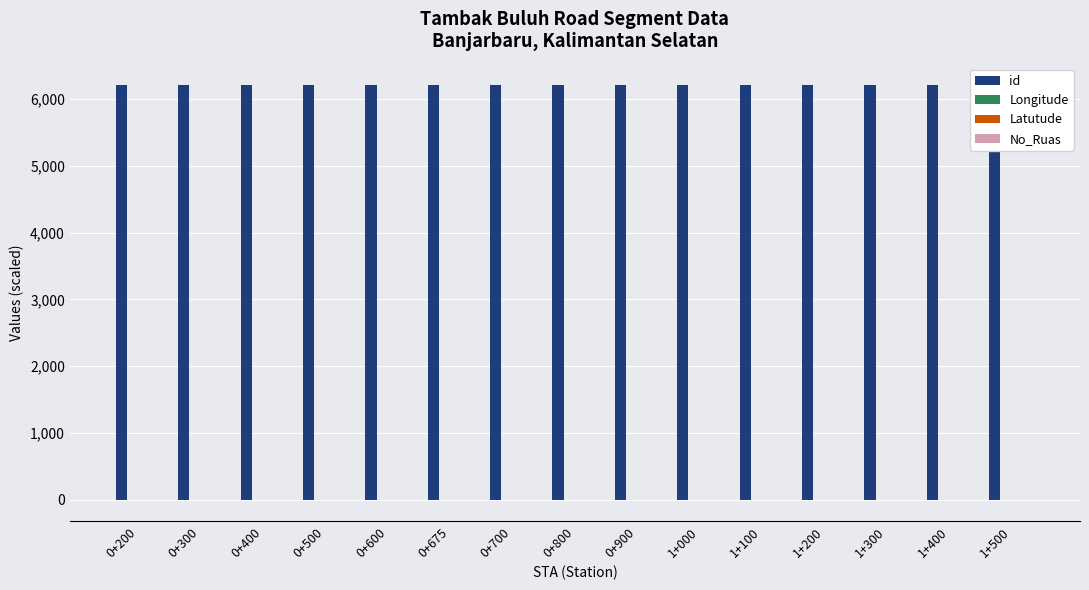

What is the spread (max minus min) of values at 0+400?

6201.6